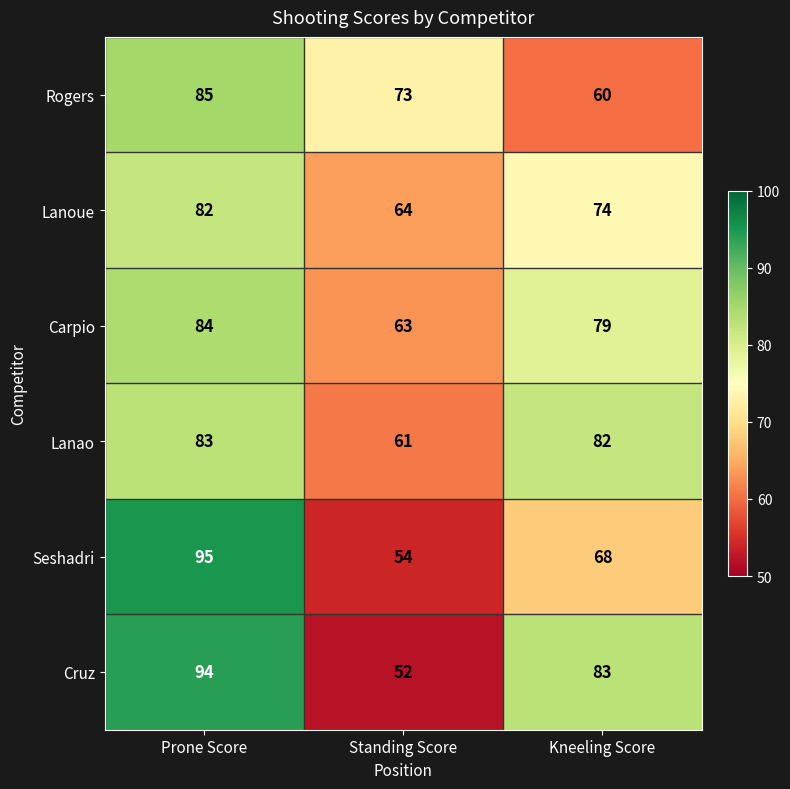

At Standing Score, list the series in order from smallest to largest.

Cruz, Seshadri, Lanao, Carpio, Lanoue, Rogers